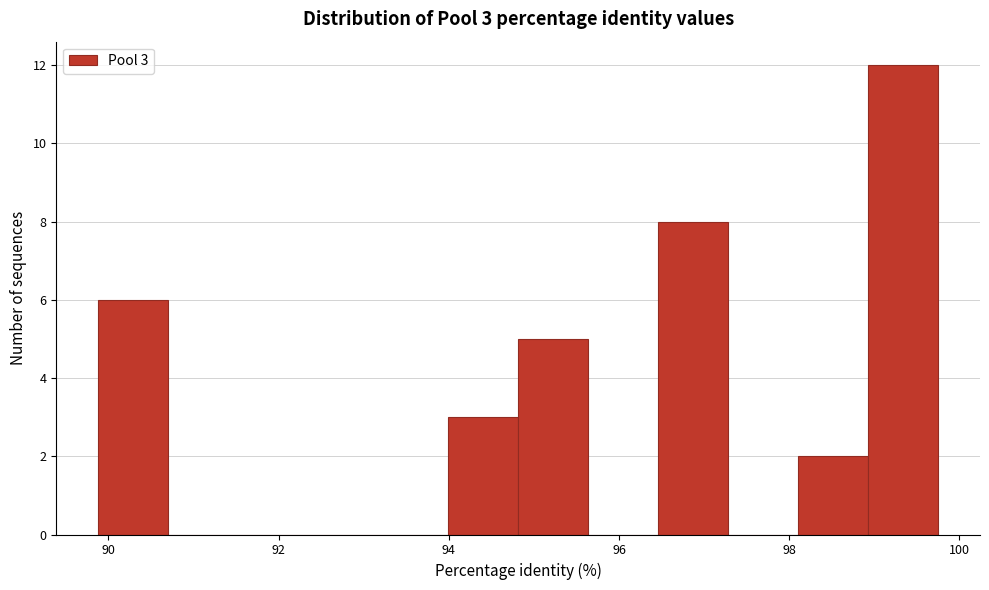

Which range on the x-axis has the tallest bar?

99.0 to 99.8